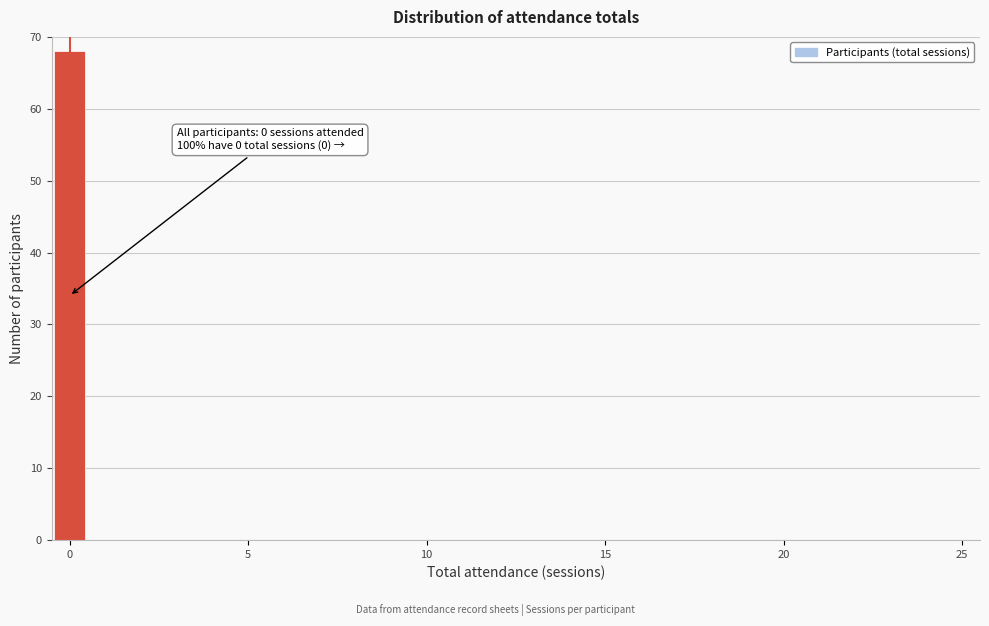

Read against the x-axis, roughly where is the centre of the tallest bar?

0.0